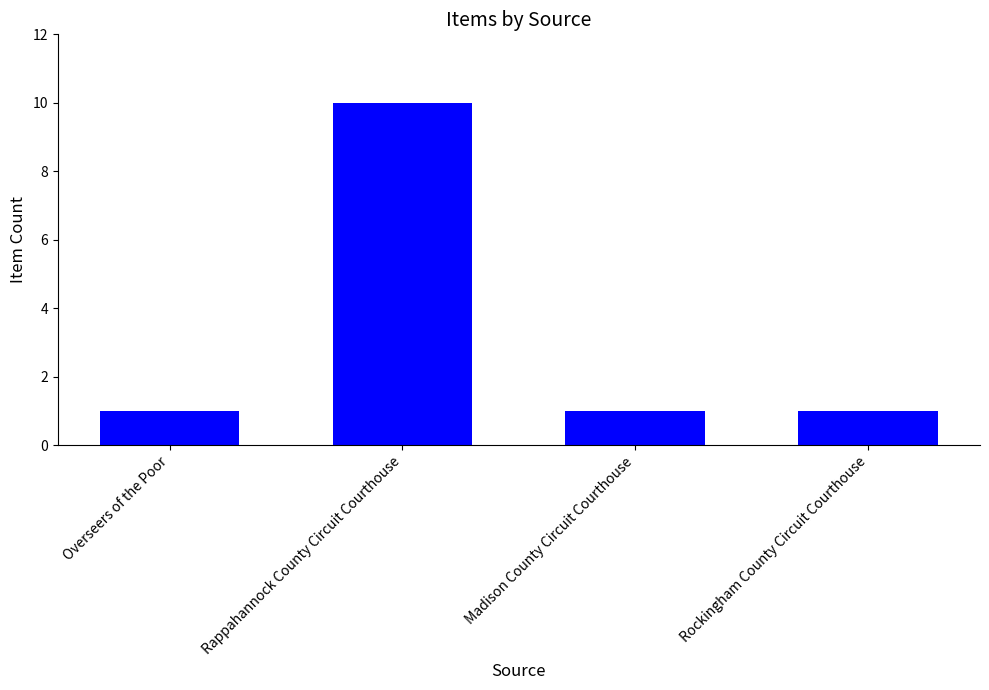

Reading right to left, transcribe all the data shown in this chart.

1	1	10	1